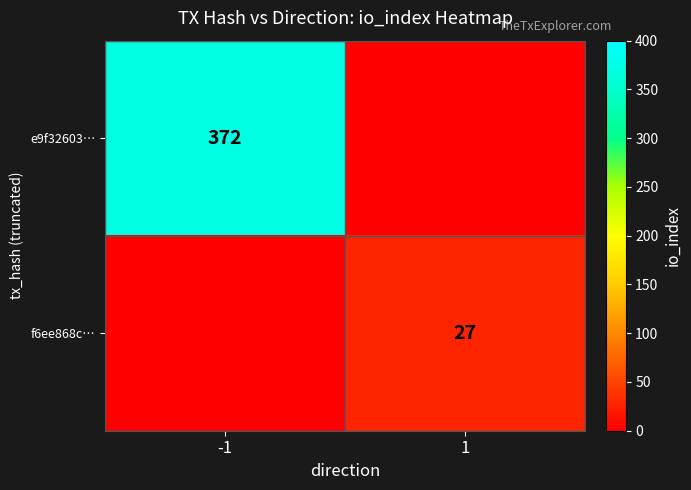

How many distinct data groups are displayed?

2